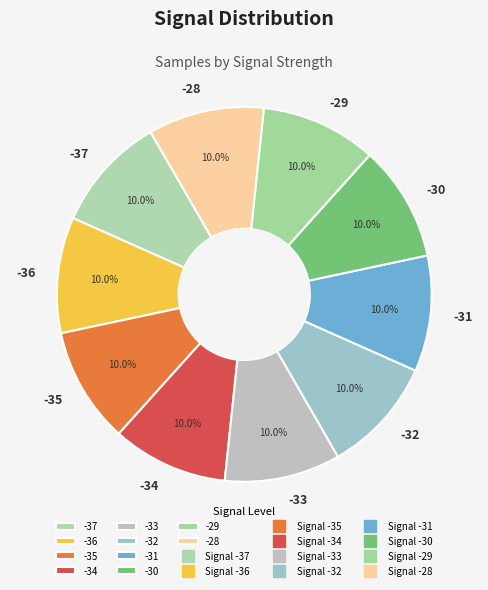

Approximately how many times larger is the value at -34 compared to -32?

1.0